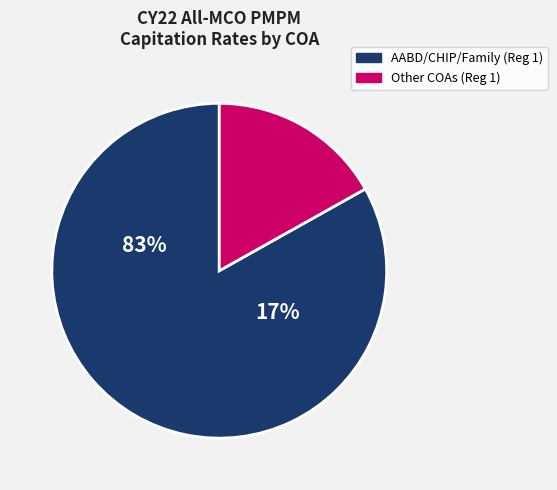

Do Family 01-05 M&F and CHIP M&F together represent more than half of the pie?

No